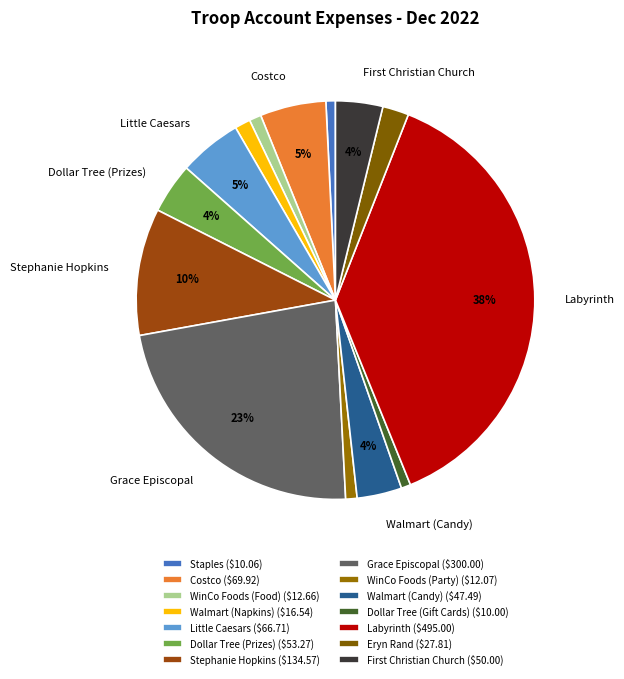

True or false: Labyrinth accounts for 38% of the total.

True